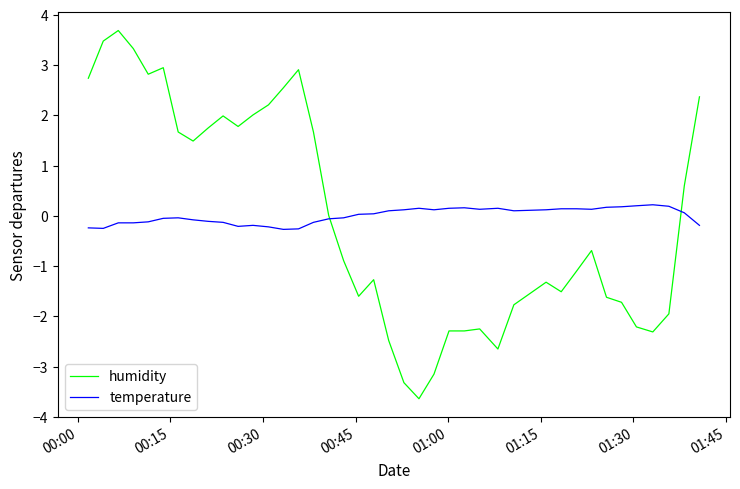

Which series has the largest range (max minus min)?

humidity